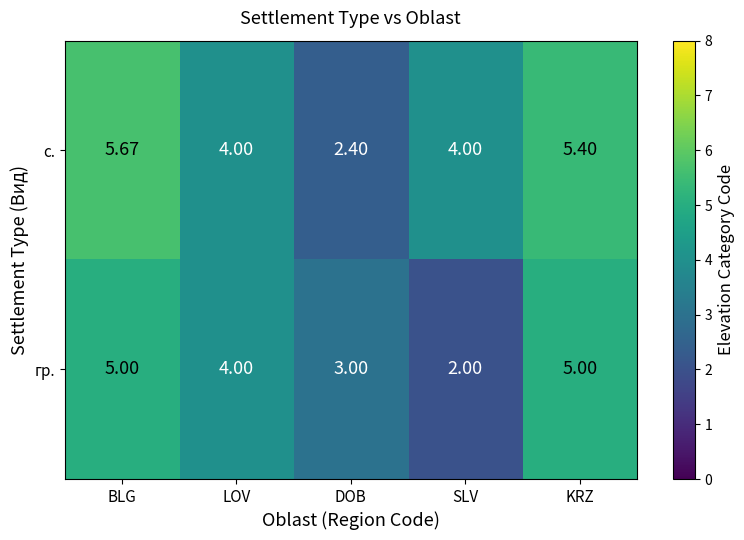

Which label corresponds to the largest value in the chart?

BLG